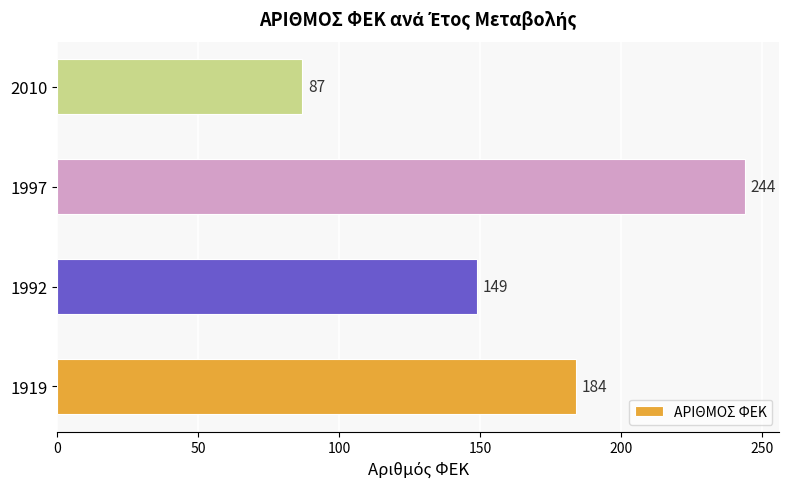

True or false: the data shows 68 at 1919.

False